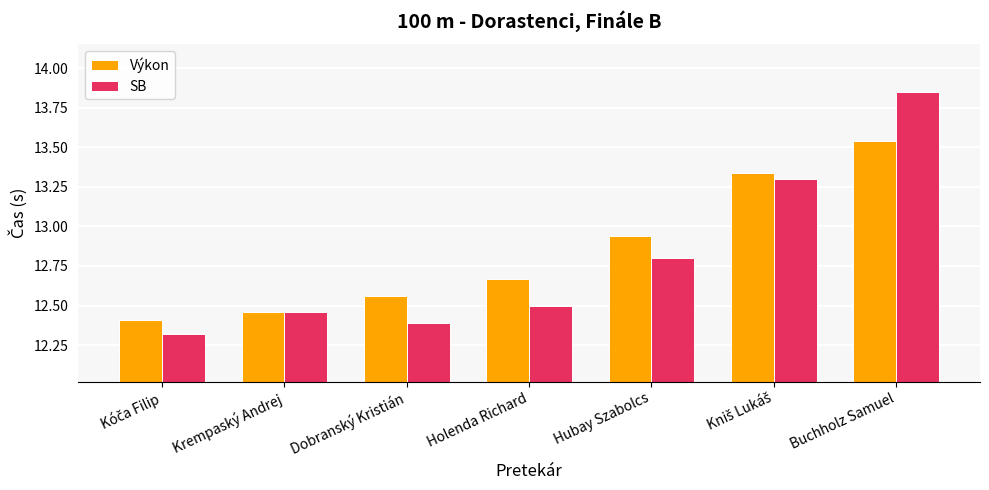

Count the SB values in the range 12 to 13.

5